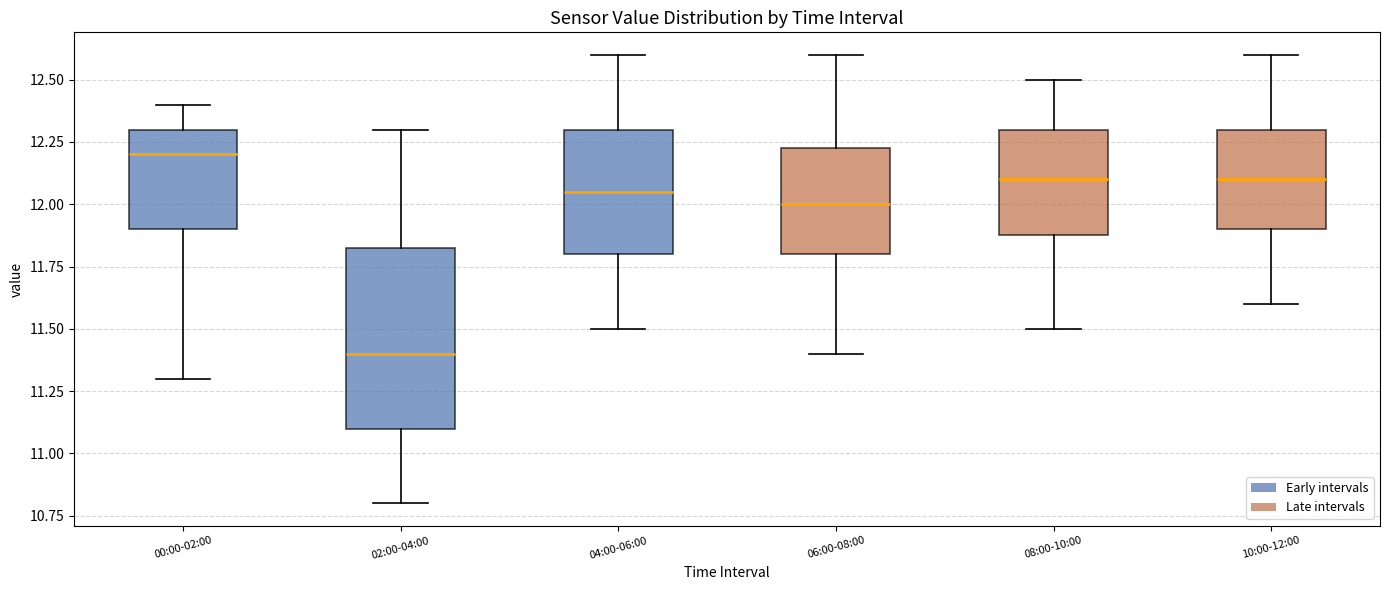

Which box is the tallest, from its lower edge to its upper edge?

02:00-04:00